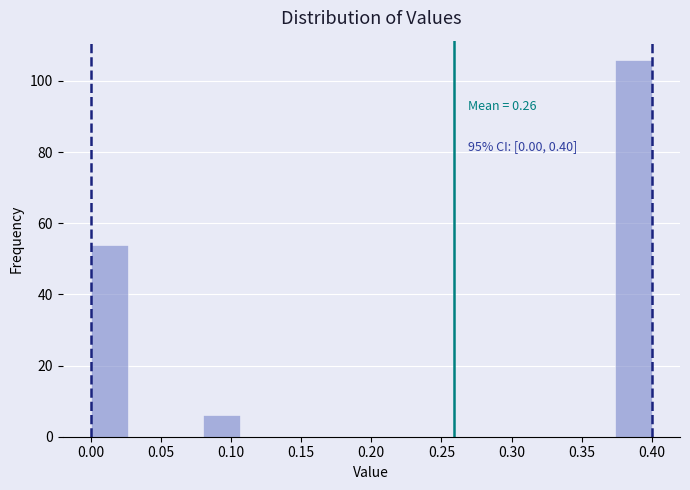

Which range on the x-axis has the tallest bar?

0.375 to 0.400